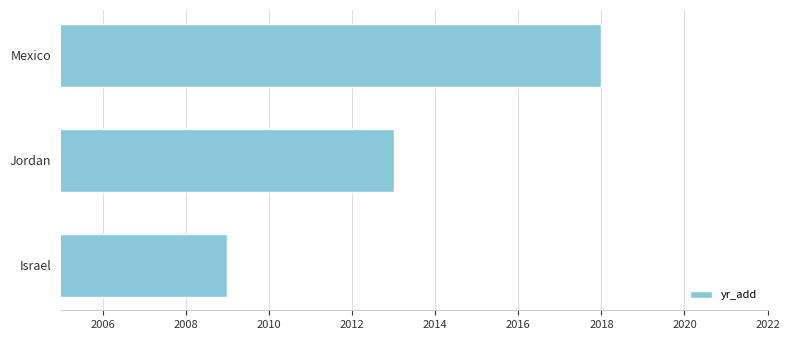

How many values are below 2013?

1